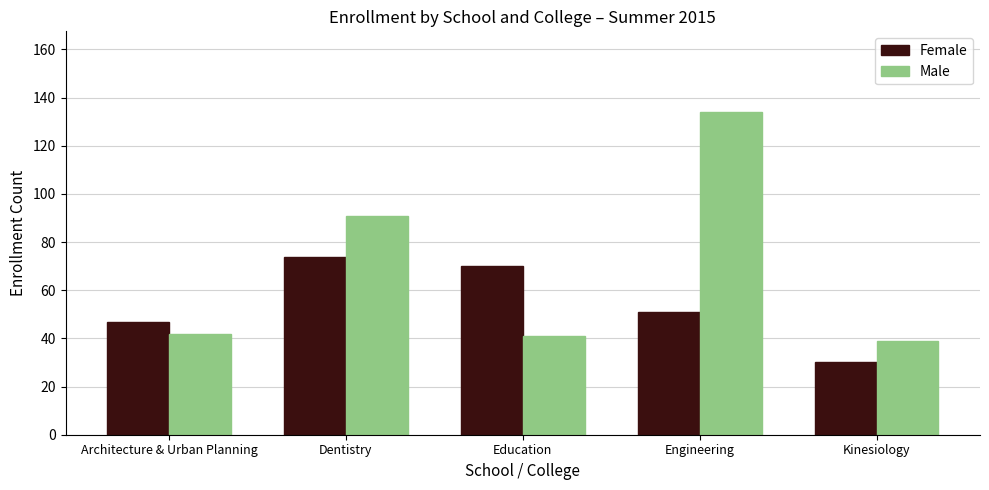

Reading left to right, transcribe all the data shown in this chart.

Female: 47	74	70	51	30
Male: 42	91	41	134	39